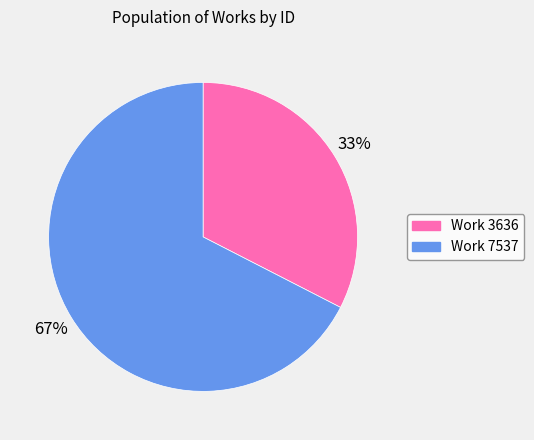

Do Work 7537 and Work 3636 together represent more than half of the pie?

Yes